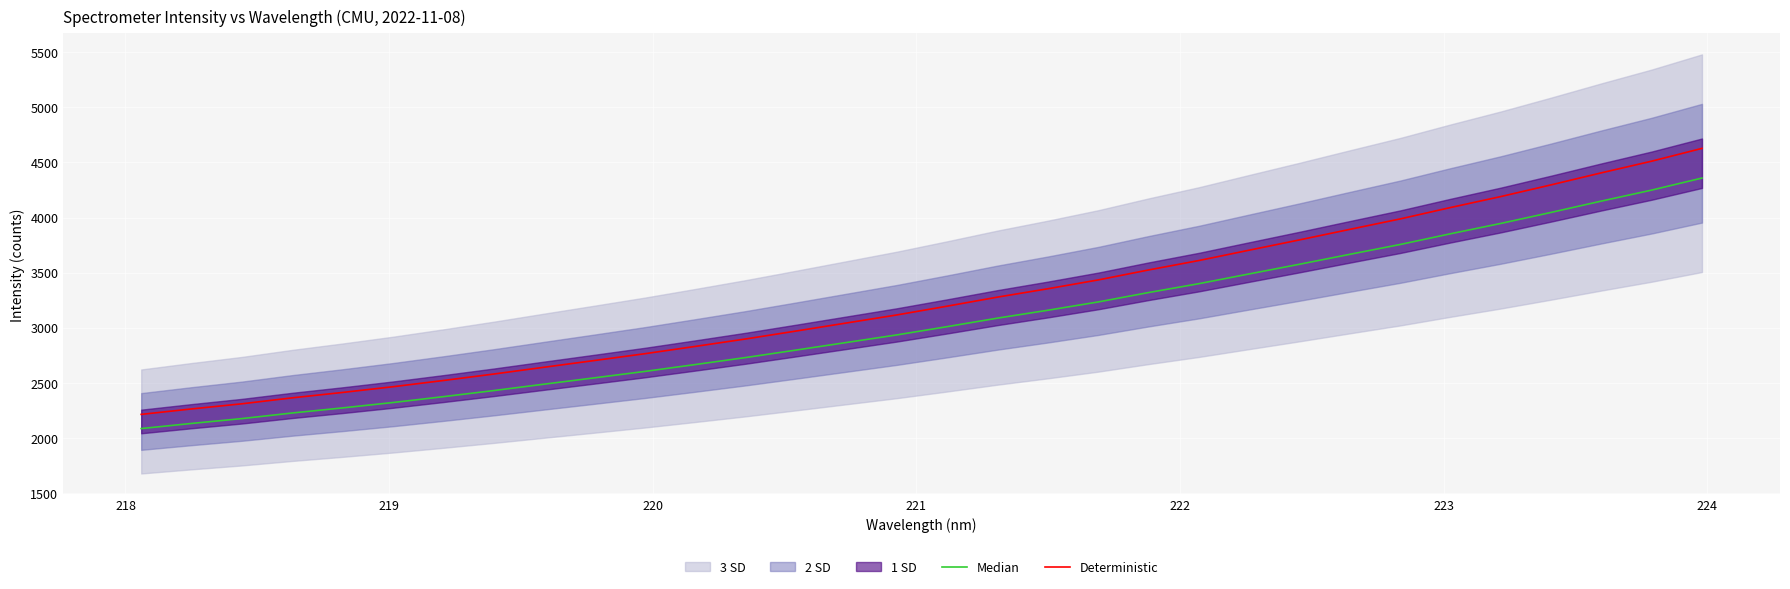

True or false: Deterministic and Median cross at least once.

False